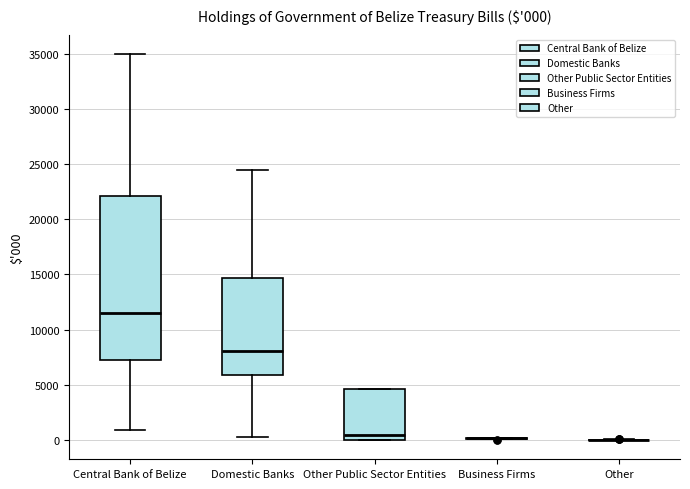

Which box is the tallest, from its lower edge to its upper edge?

Central Bank of Belize